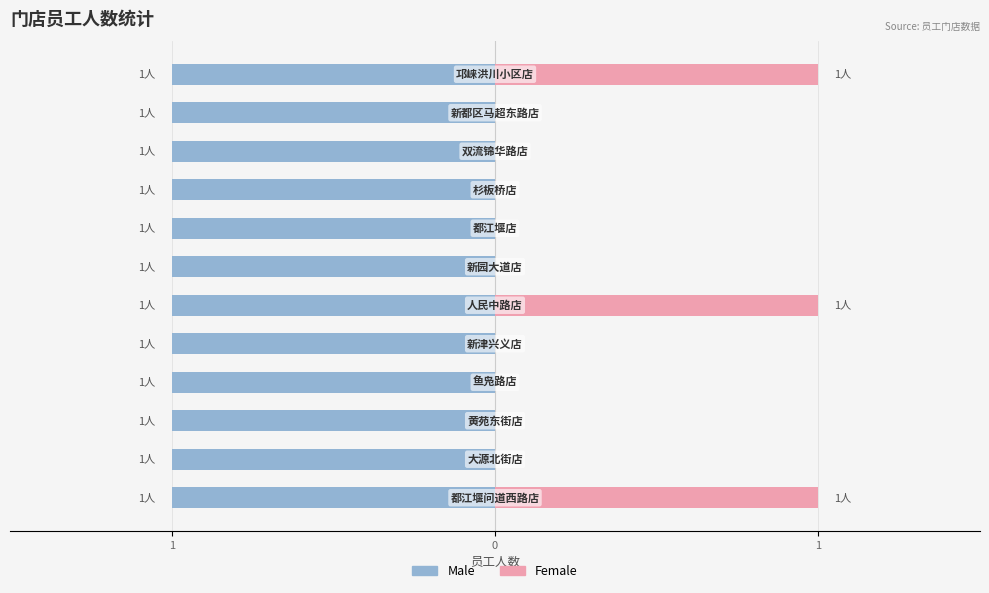

Which series has the largest total across all categories?

男性员工